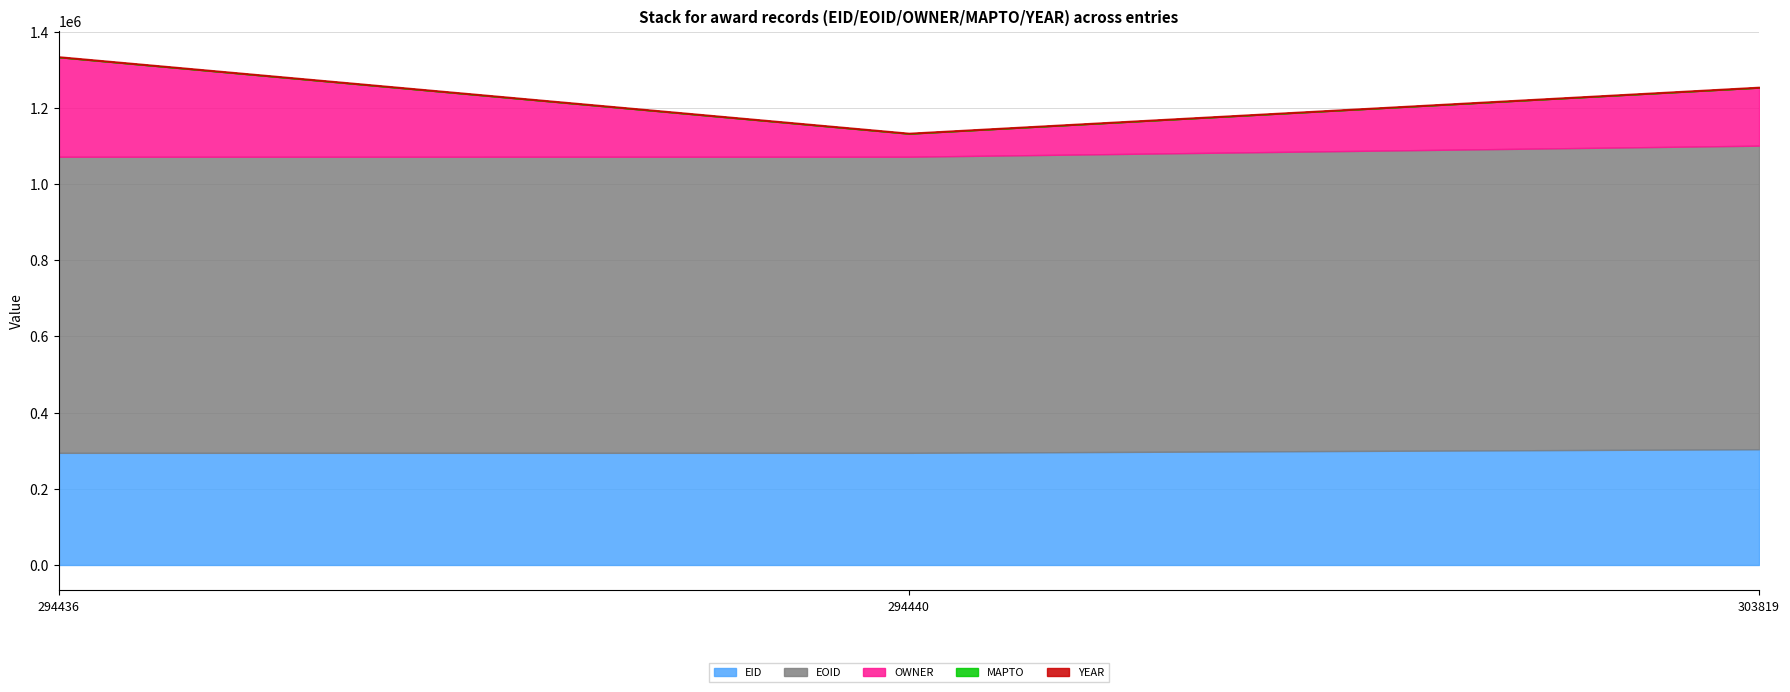

At how many categories does at least one series exceed 327718?

3